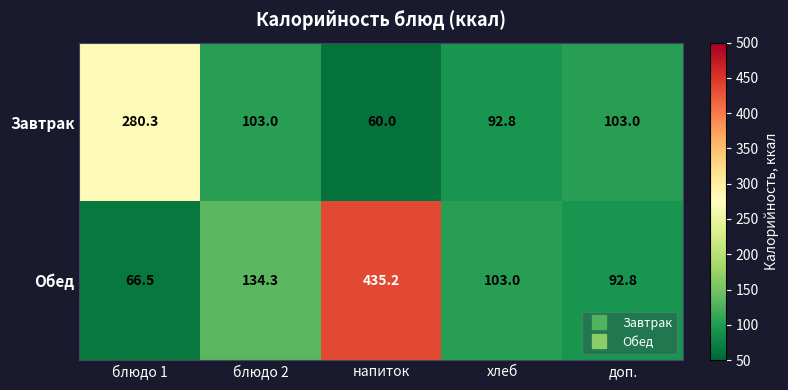

What is the smallest value displayed?

60.0